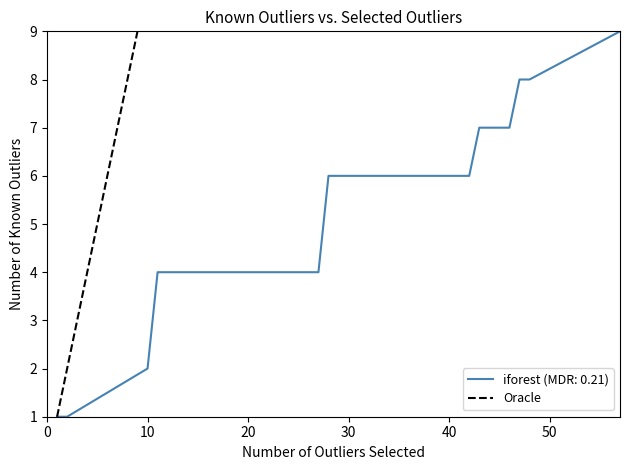

What is the highest value of the Oracle series?

9